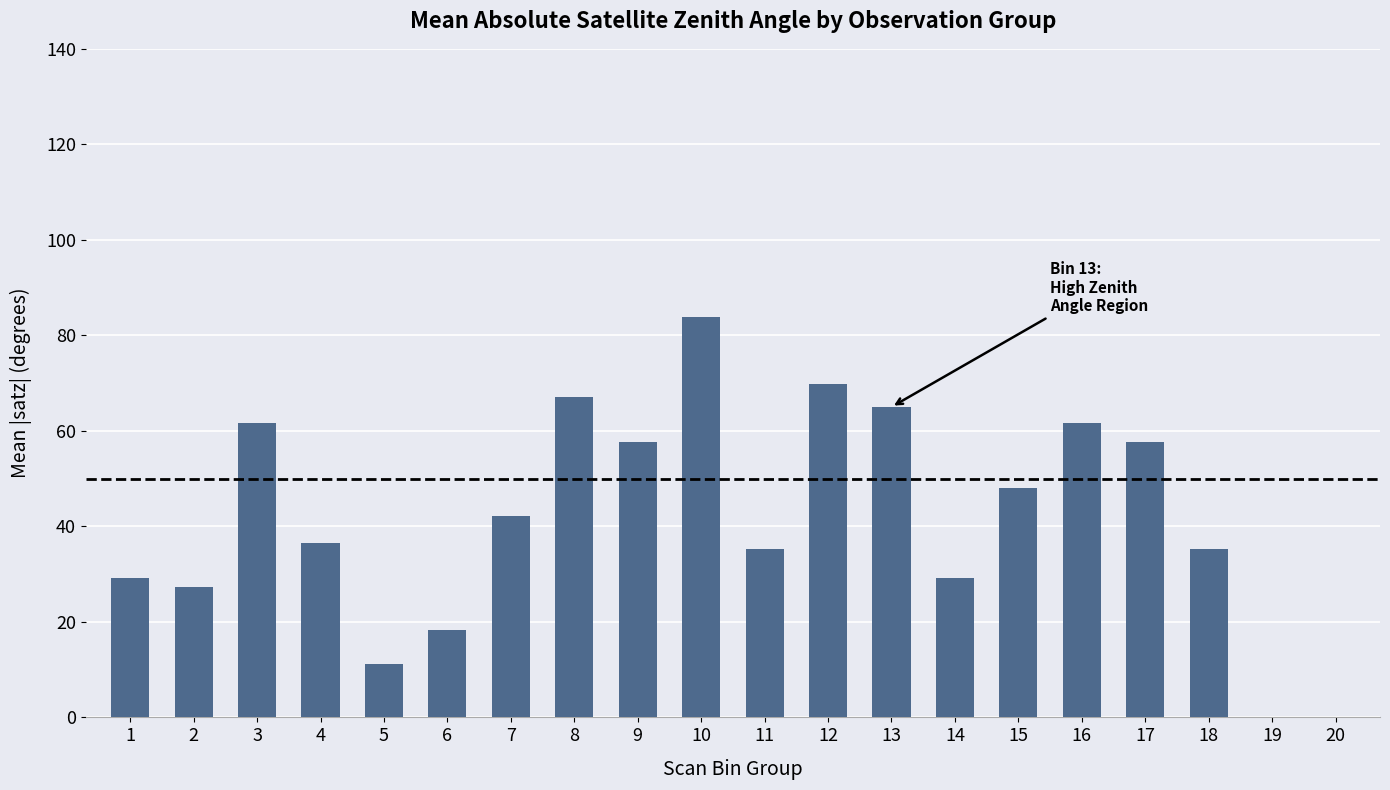

What is the difference between the second highest and second lowest values?

51.3